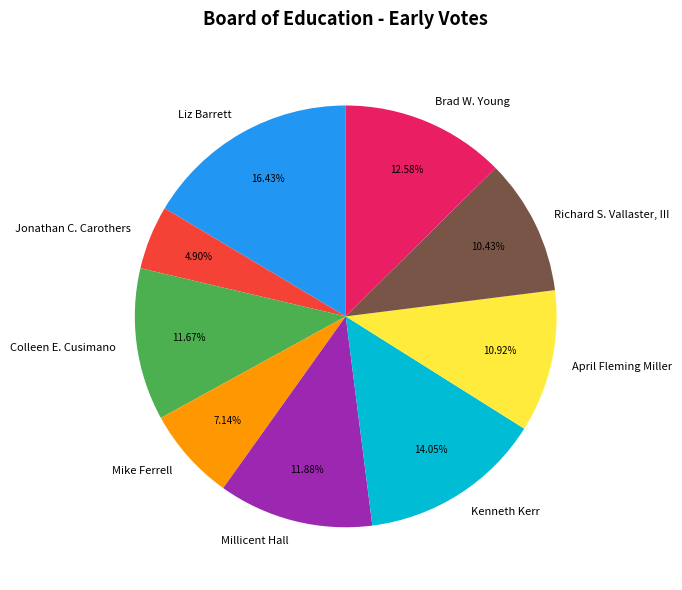

What percentage is the Millicent Hall slice, to the nearest percent?

12%